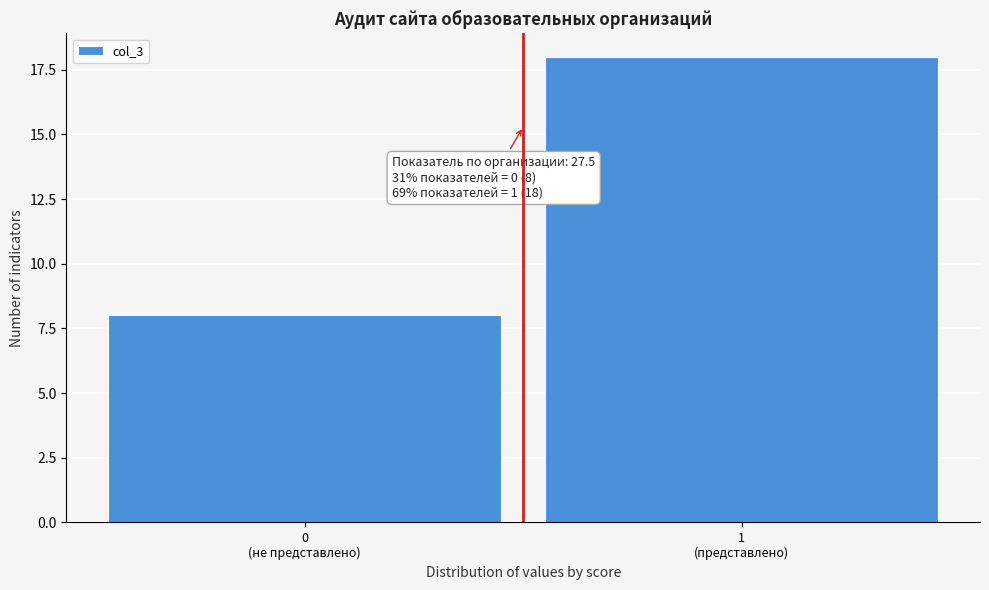

Reading right to left, transcribe all the data shown in this chart.

18	8